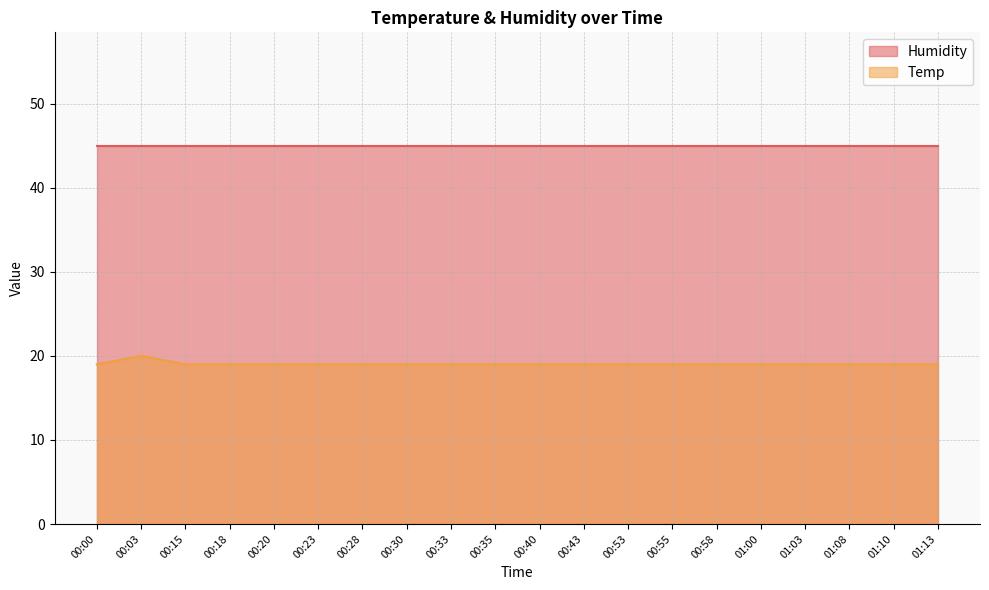

Count the values in the range 19 to 20.

20